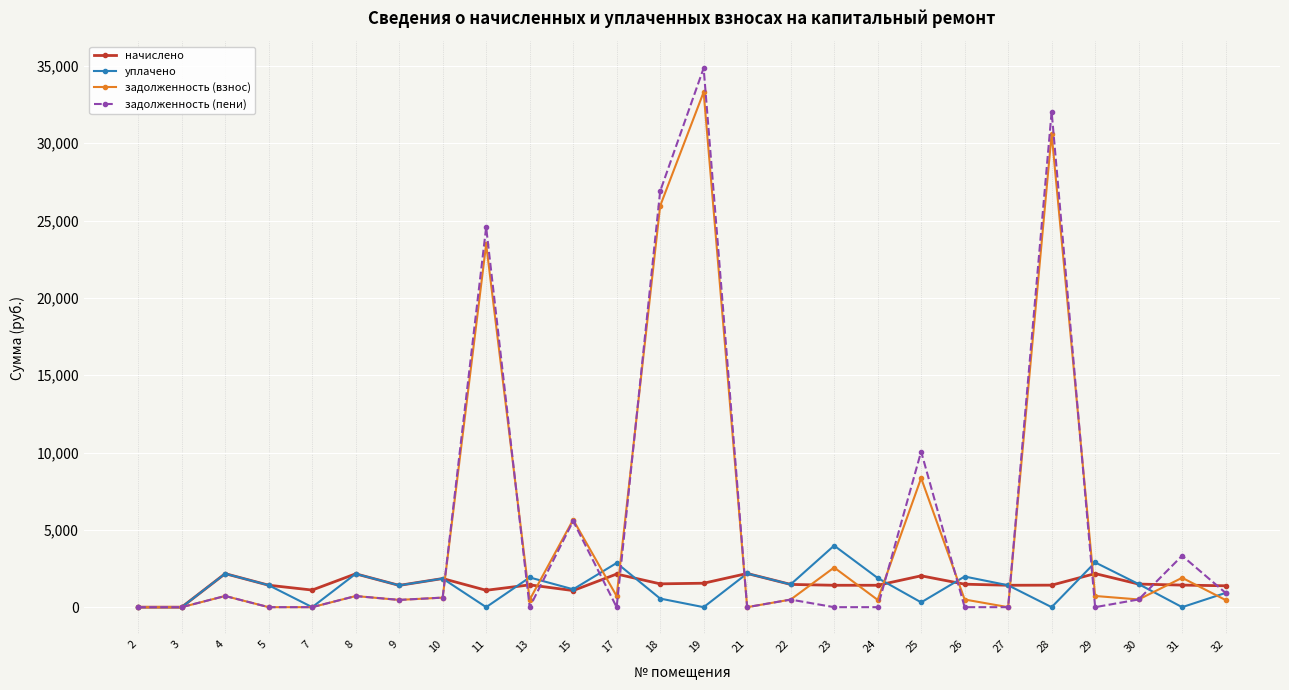

Which series changed the most between 5 and 28?

задолженность (пени)